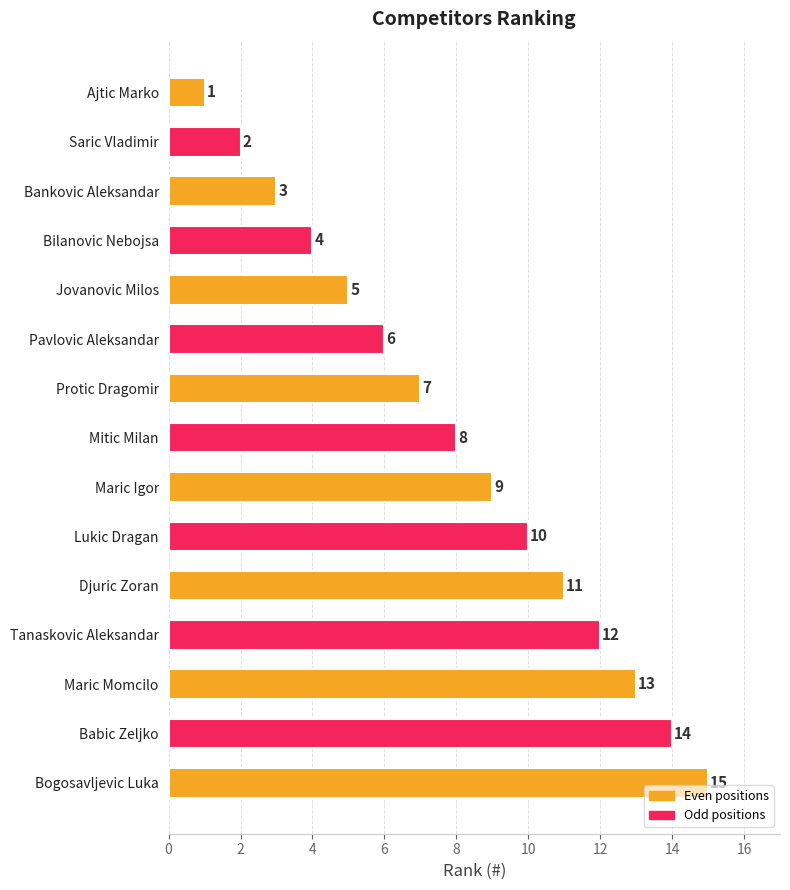

What is the value of the 7th bar from the top?

7